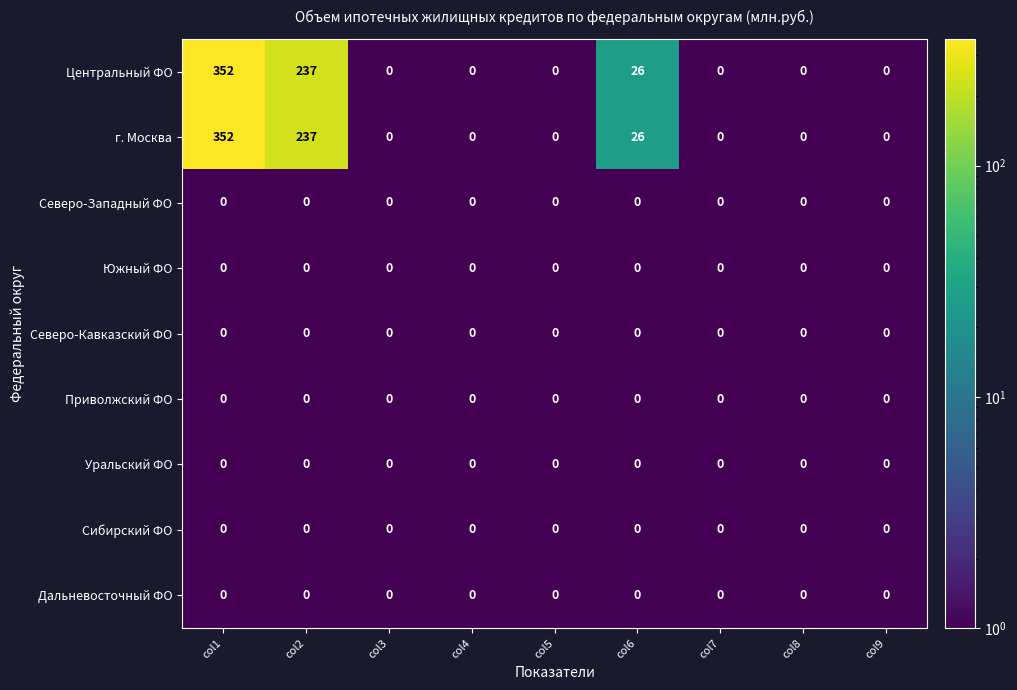

At how many categories does at least one series exceed 18?

3